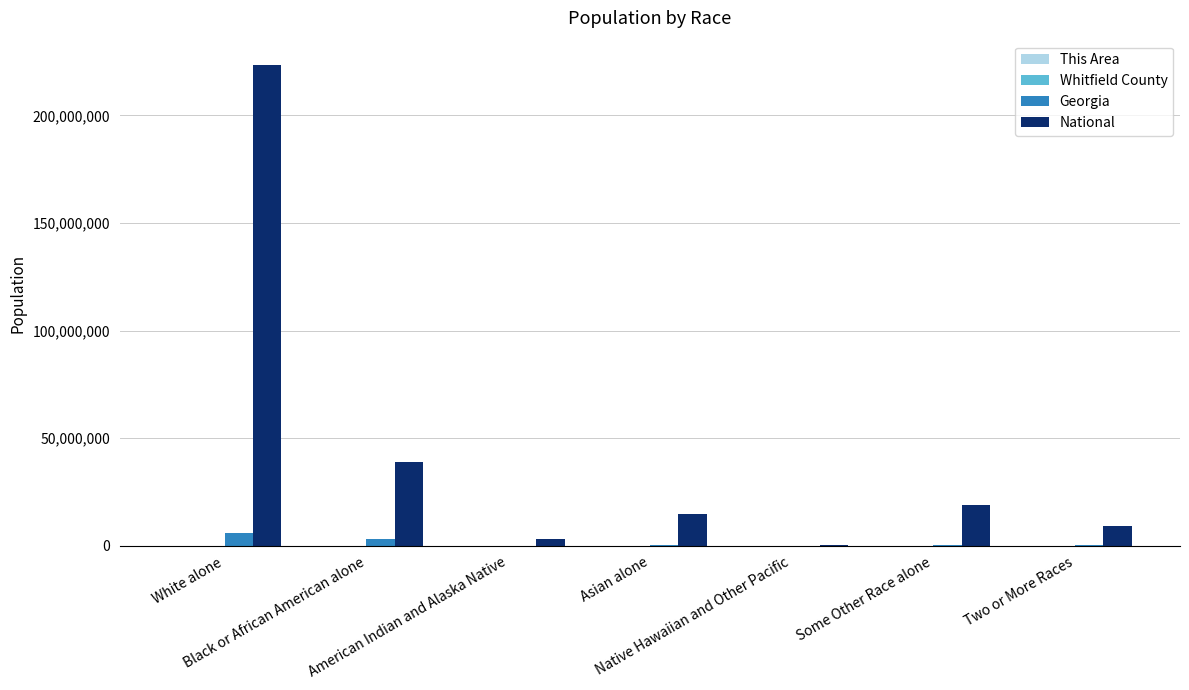

What is the sum of all National values?

308745538